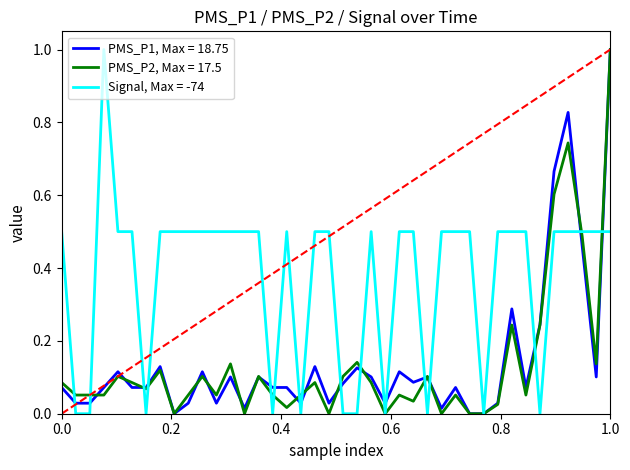

What is the highest value of the Signal, Max = -74 series?

1.0